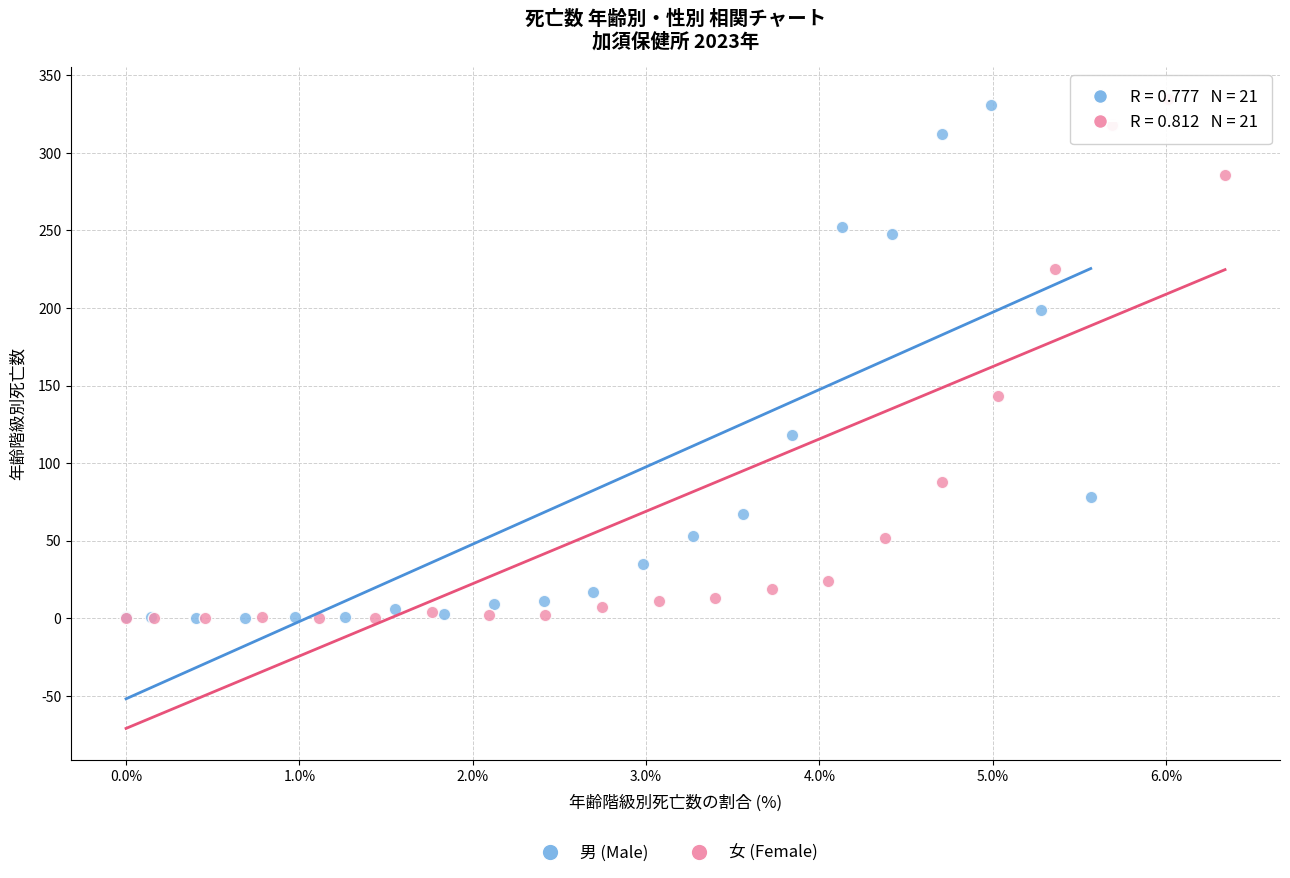

What are all the series names shown in the legend?

男 (Male), 女 (Female)